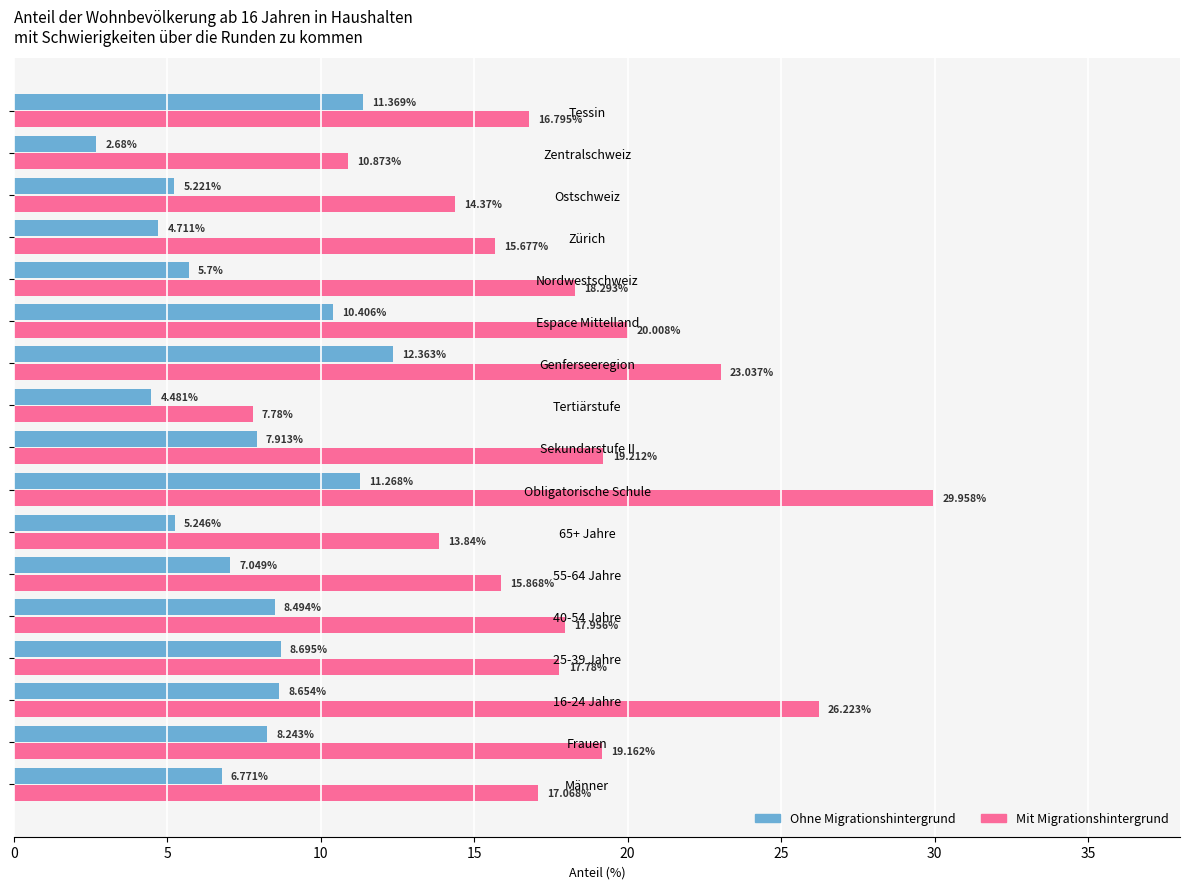

What is the spread (max minus min) of values at 65+ Jahre?

8.6